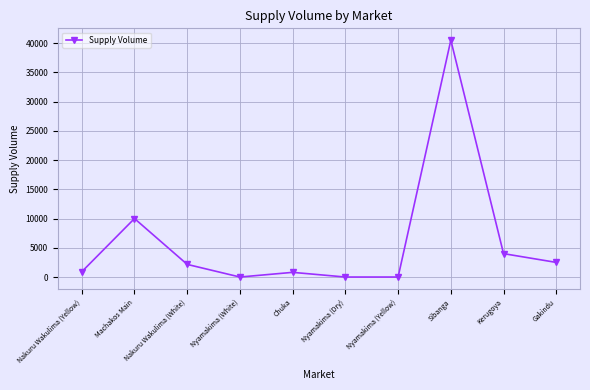

Where is the first local maximum?

Machakos Main